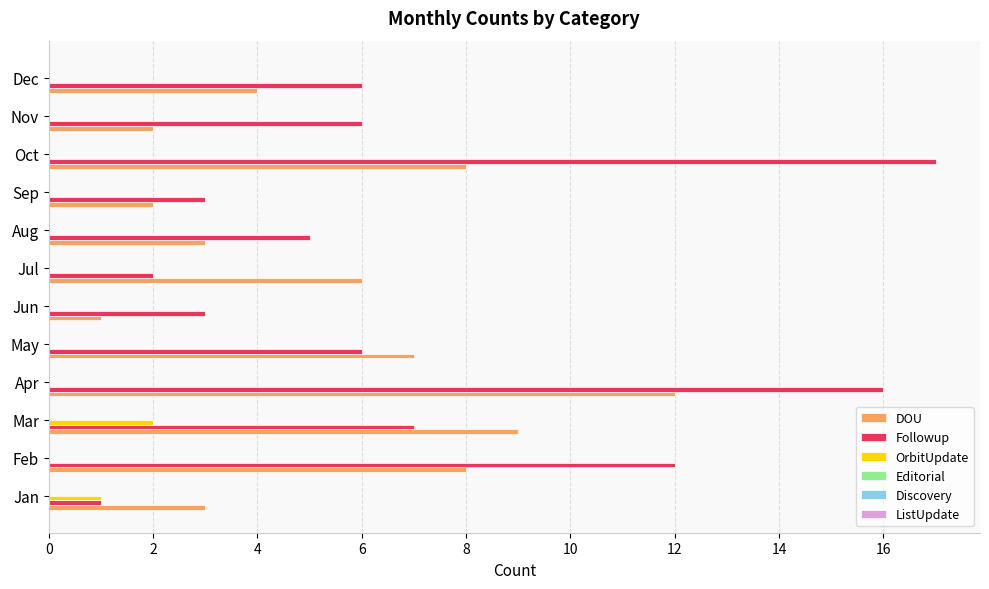

The value of OrbitUpdate at Jan is 1. True or false?

True